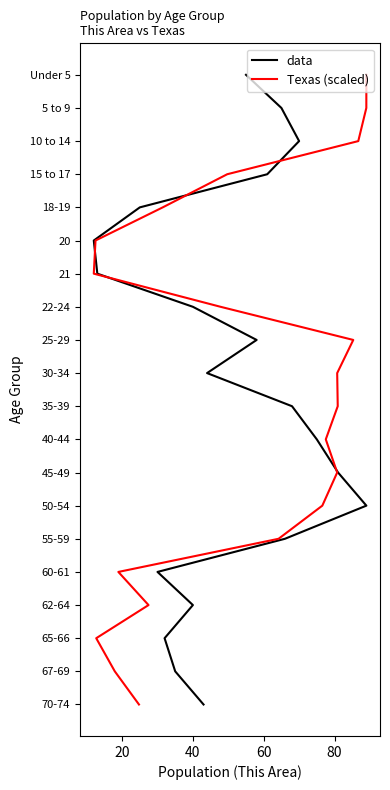

What are all the series names shown in the legend?

data, Texas (scaled)